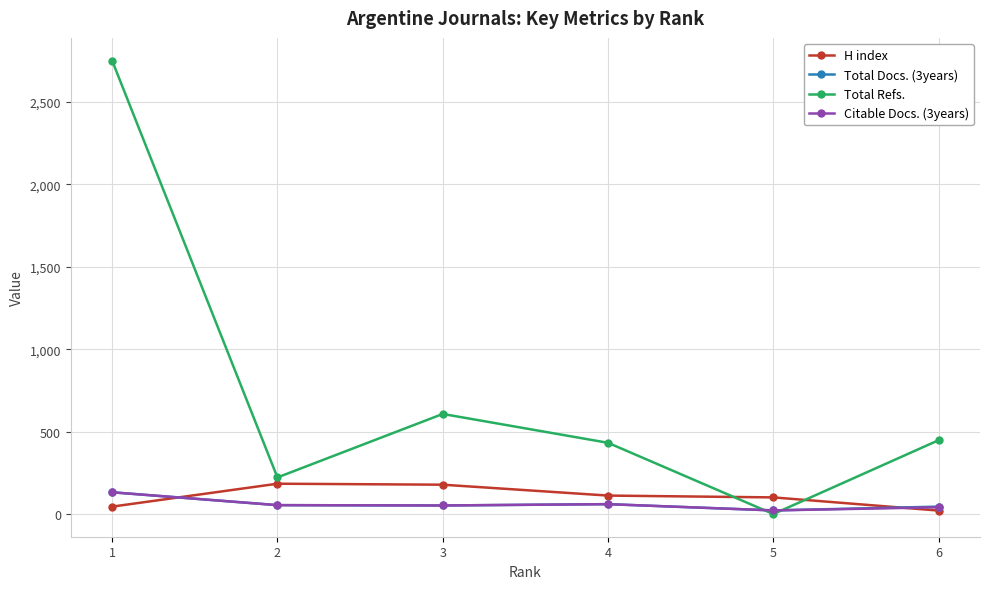

What is the spread (max minus min) of values at 3?

555